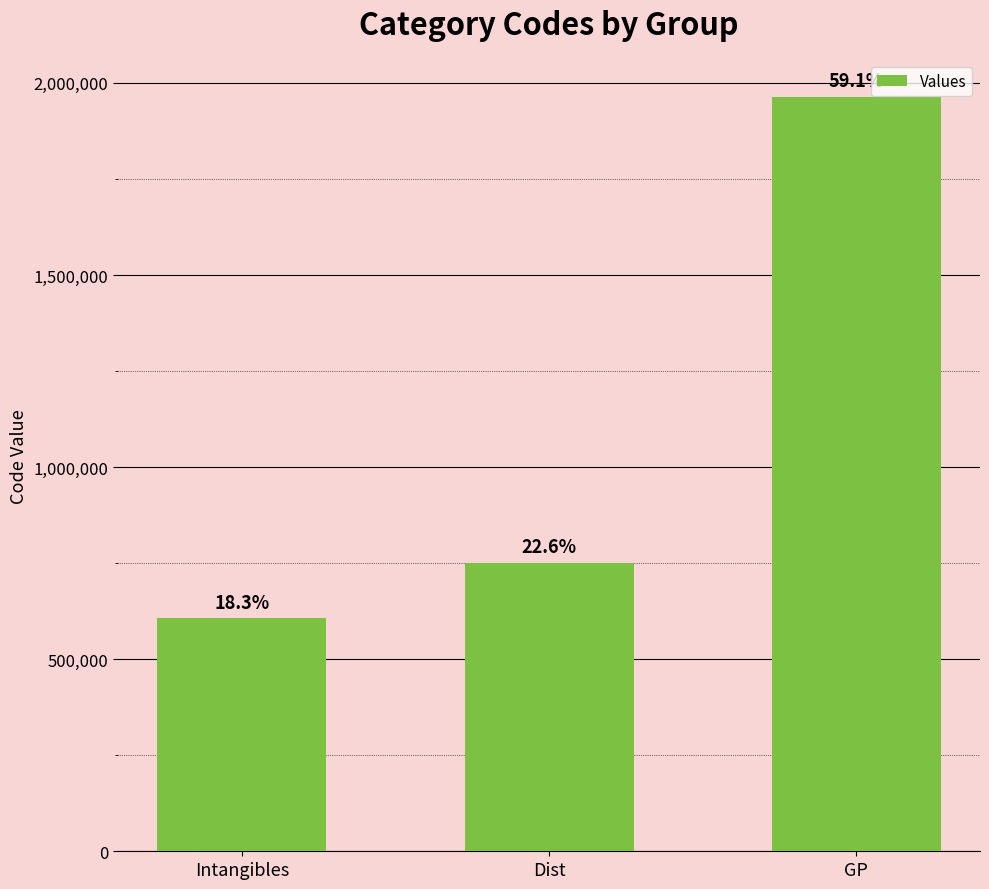

What is the difference between the values at Dist and Intangibles?

145001